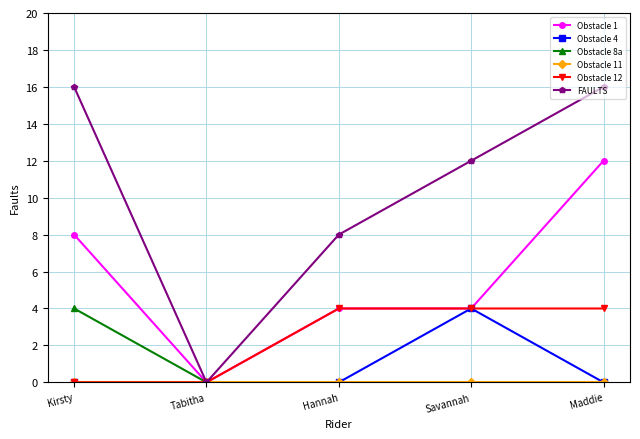

What position from the right is Kirsty?

5